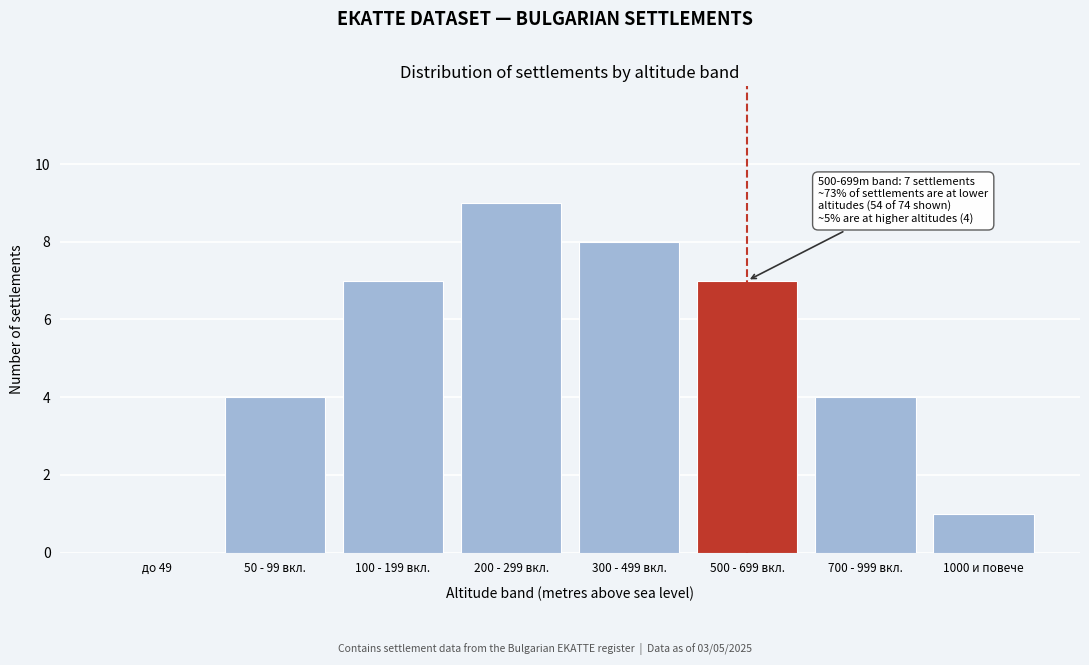

Reading left to right, transcribe all the data shown in this chart.

до 49=0	50 - 99 вкл.=4	100 - 199 вкл.=7	200 - 299 вкл.=9	300 - 499 вкл.=8	500 - 699 вкл.=7	700 - 999 вкл.=4	1000 и повече=1